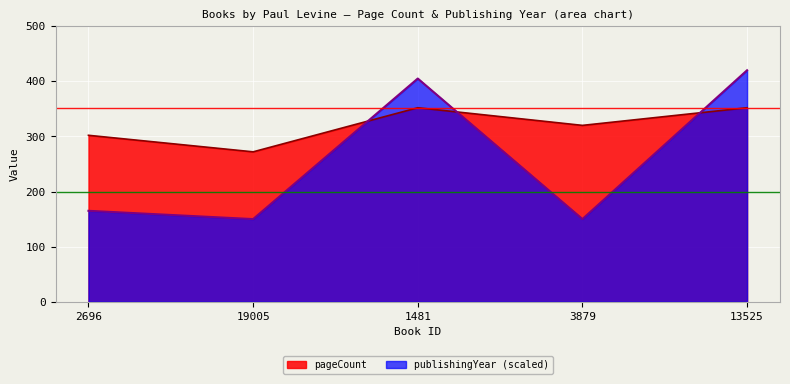

List the series in order of their peak value, highest first.

publishingYear (scaled), pageCount